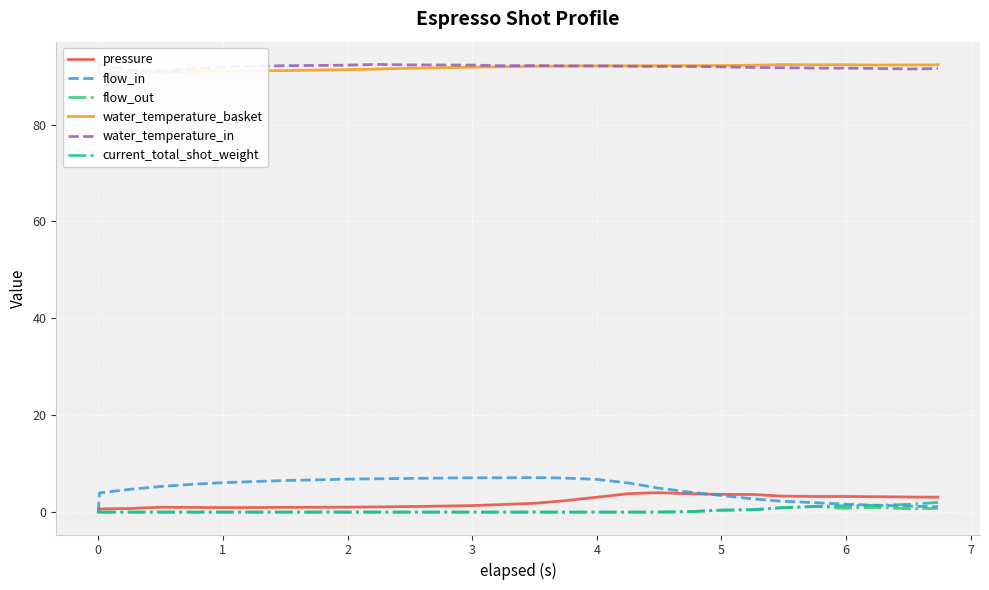

Which series has the widest spread of values?

flow_in